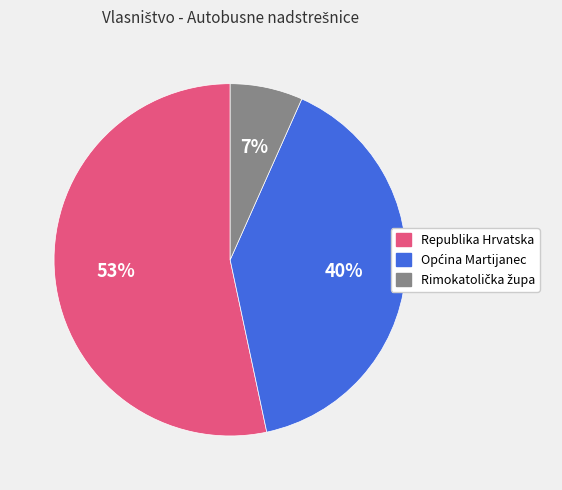

To the nearest percent, what percentage of the pie is Republika Hrvatska?

53%